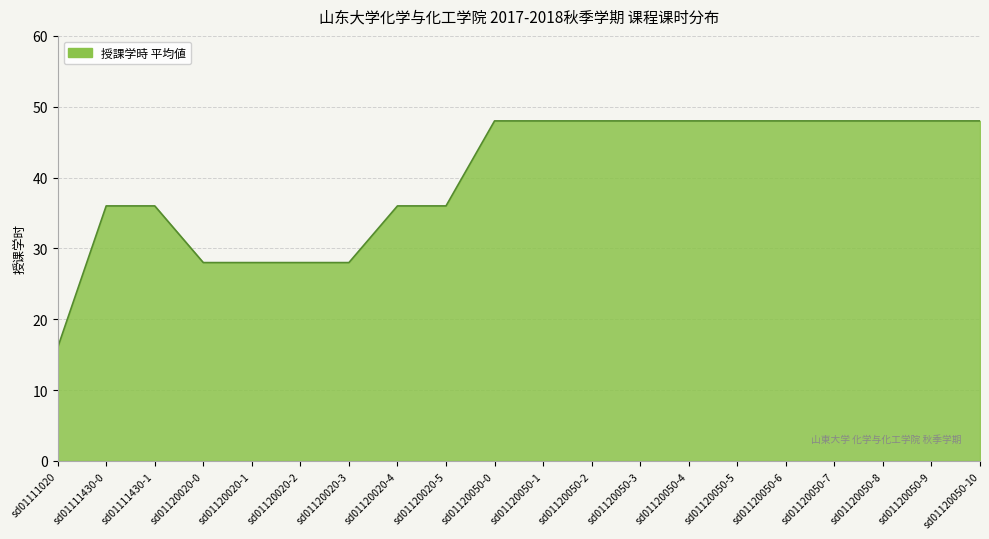

Which label corresponds to the smallest value in the chart?

sd01111020